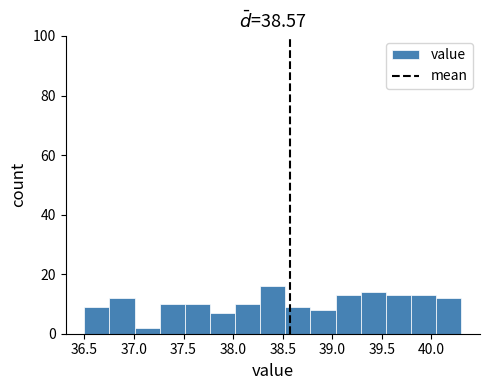

How tall is the bar that spans 38.80 to 39.05 on the x-axis? Neither the bar edges nor the heights are printed on the chart, so give them approximately, as read against the axes.

8